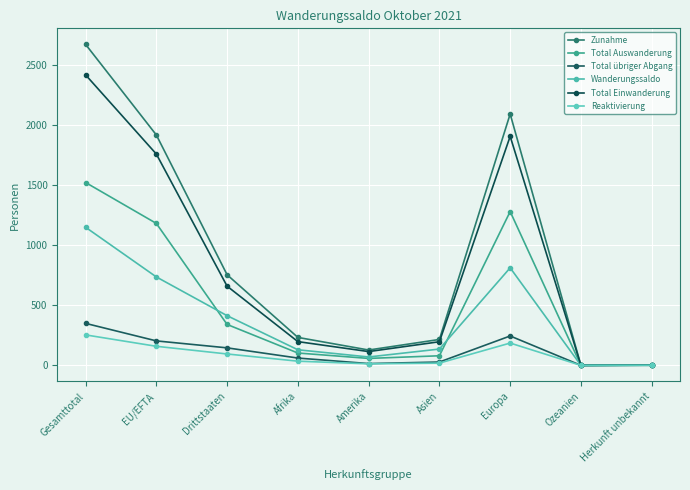

How many data points in Total übriger Abgang are less than 61?

4